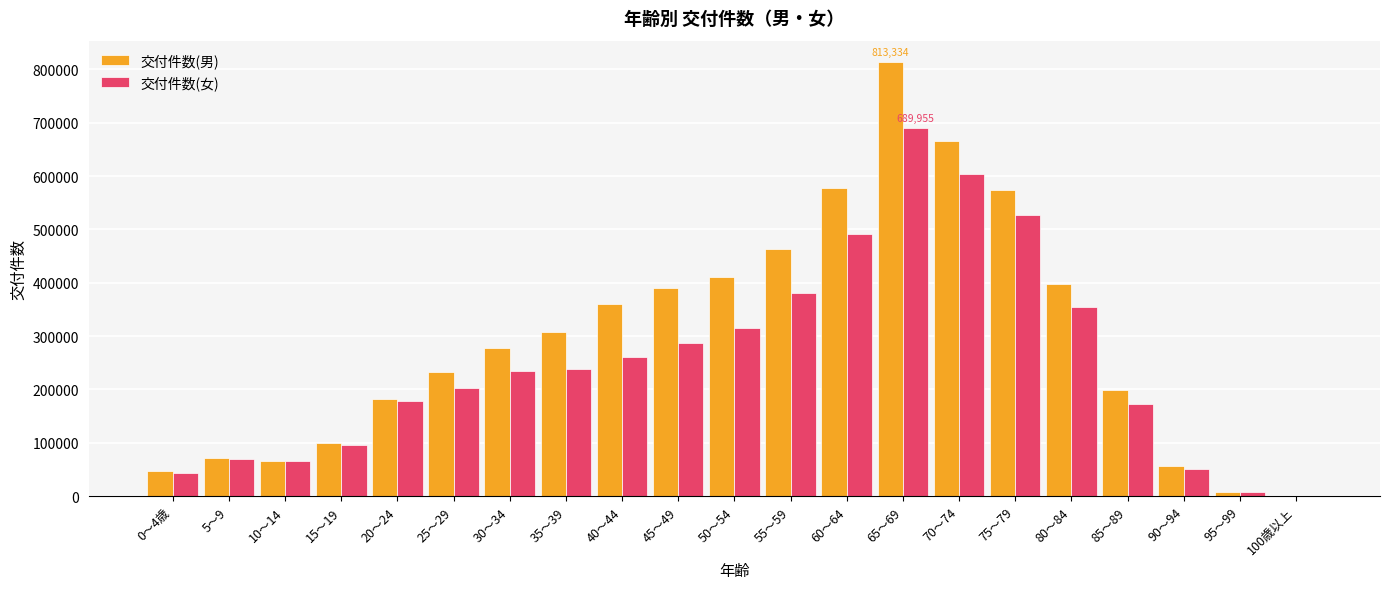

Which label corresponds to the largest value in the chart?

65～69